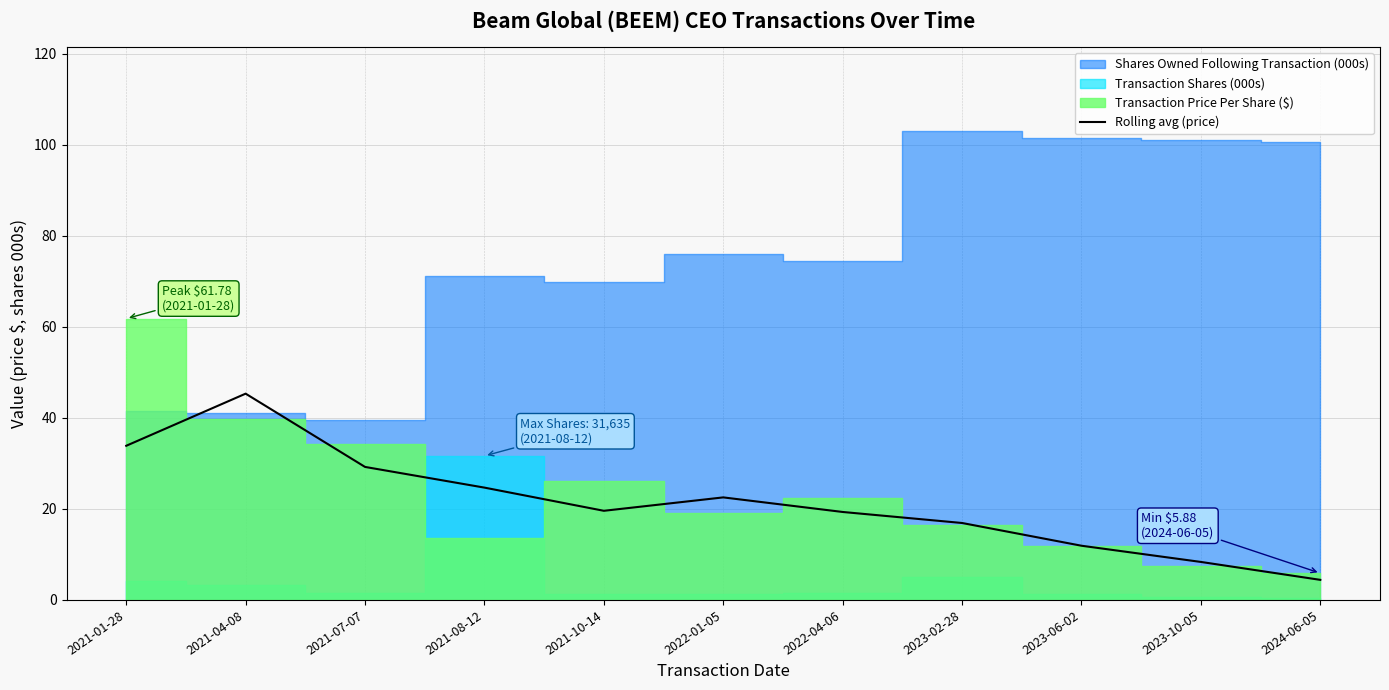

Reading right to left, what are all the values shown in this chart?

2024-06-05=4.4	2023-10-05=8.3	2023-06-02=11.9	2023-02-28=16.9	2022-04-06=19.3	2022-01-05=22.5	2021-10-14=19.6	2021-08-12=24.7	2021-07-07=29.2	2021-04-08=45.3	2021-01-28=33.9